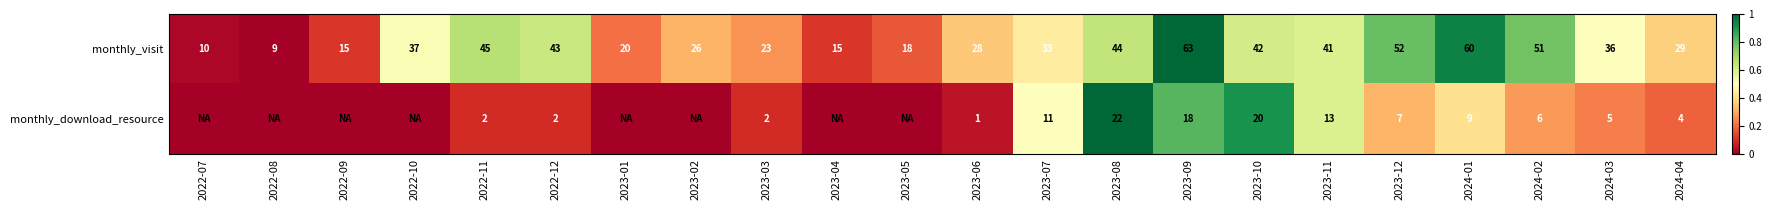

What is the total value across all series at 2023-11?

54